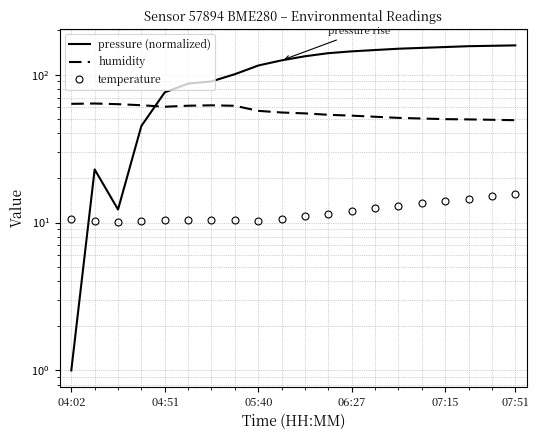

Which category has the lowest value in the temperature series?

05:40